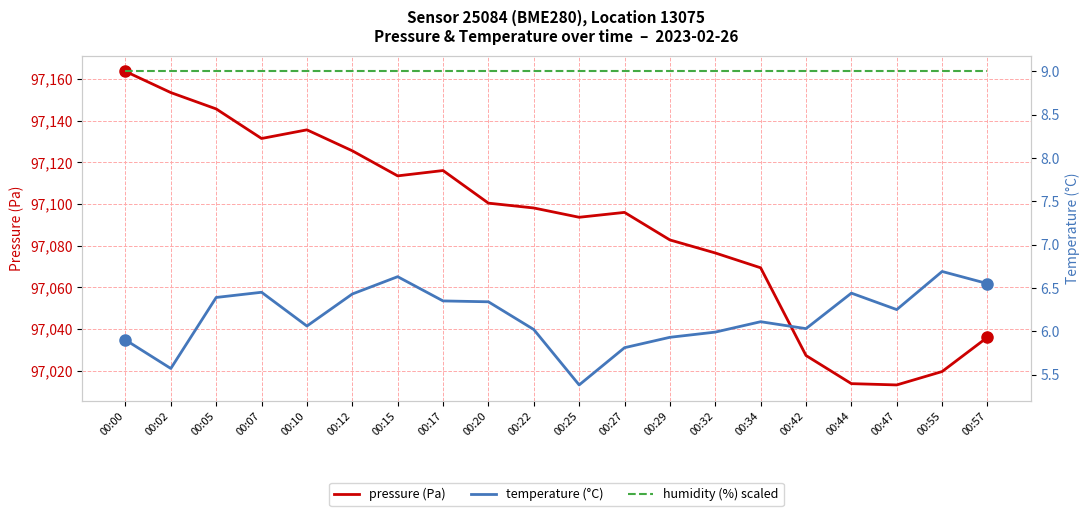

What is the sum of the humidity (%) scaled values at 00:47 and 00:02?

18.0